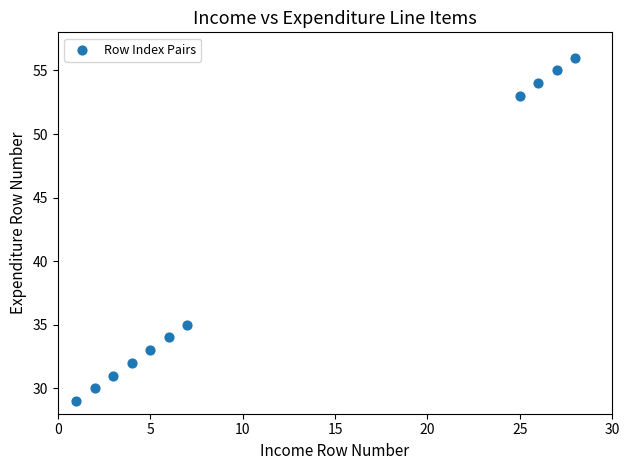

What is the average X value?

12